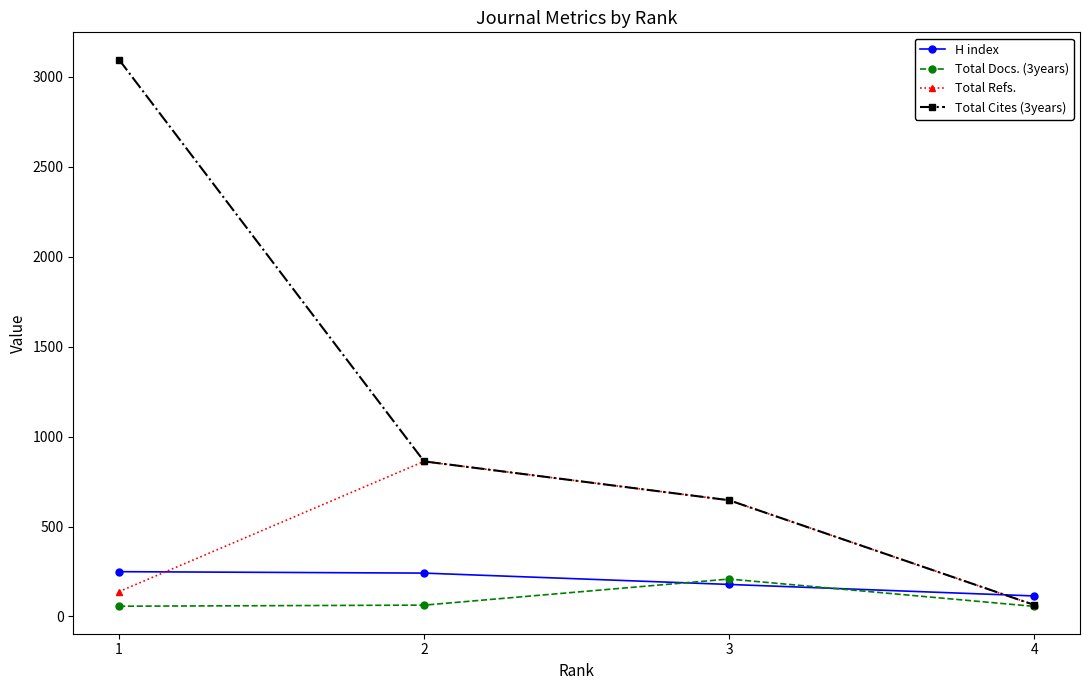

What is the total value across all series at 2?

2028